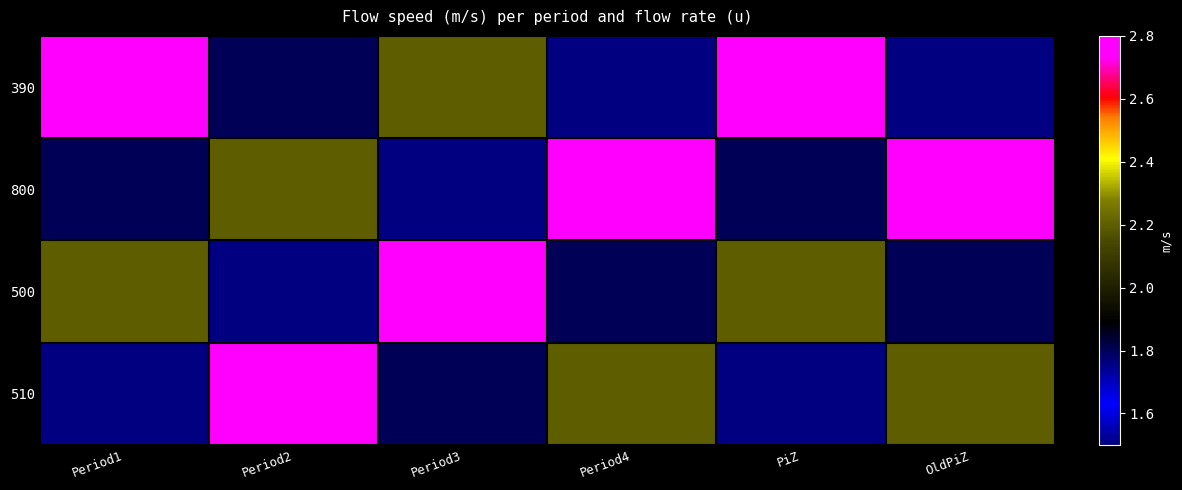

At which category is the sum across all series the highest?

Period1